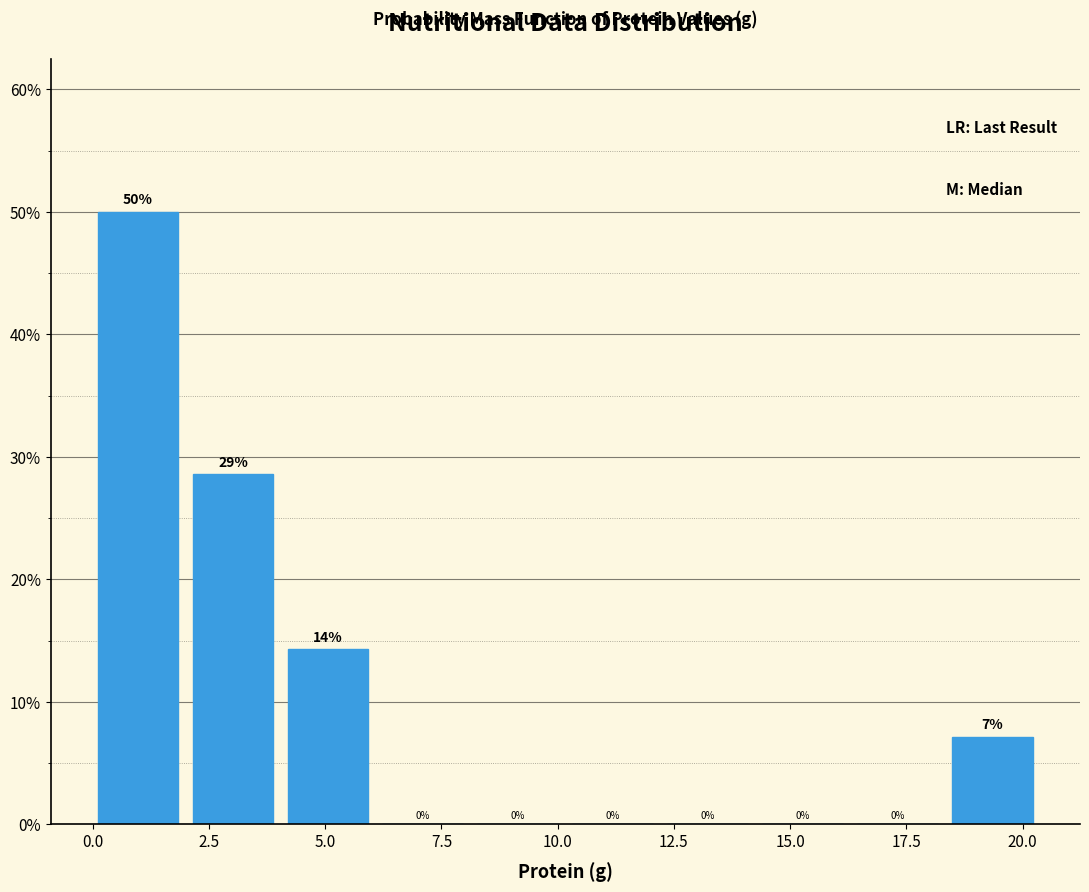

Which range on the x-axis has the tallest bar?

0.0 to 2.0